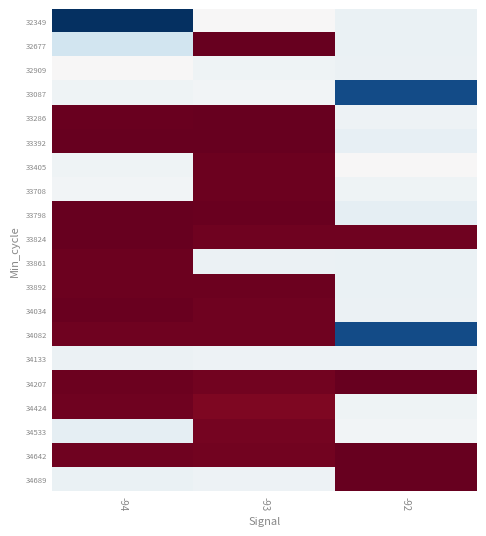

What is the total value across all series at -92?

85880487